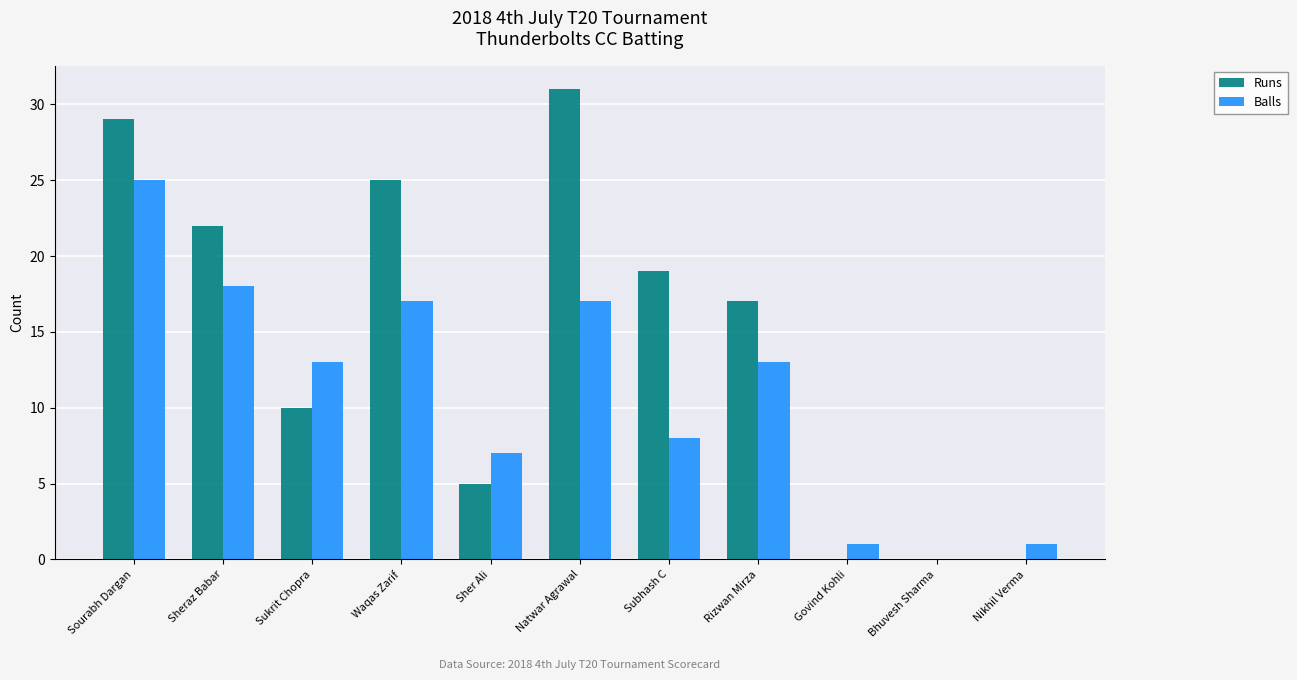

At which category is the sum across all series the highest?

Sourabh Dargan